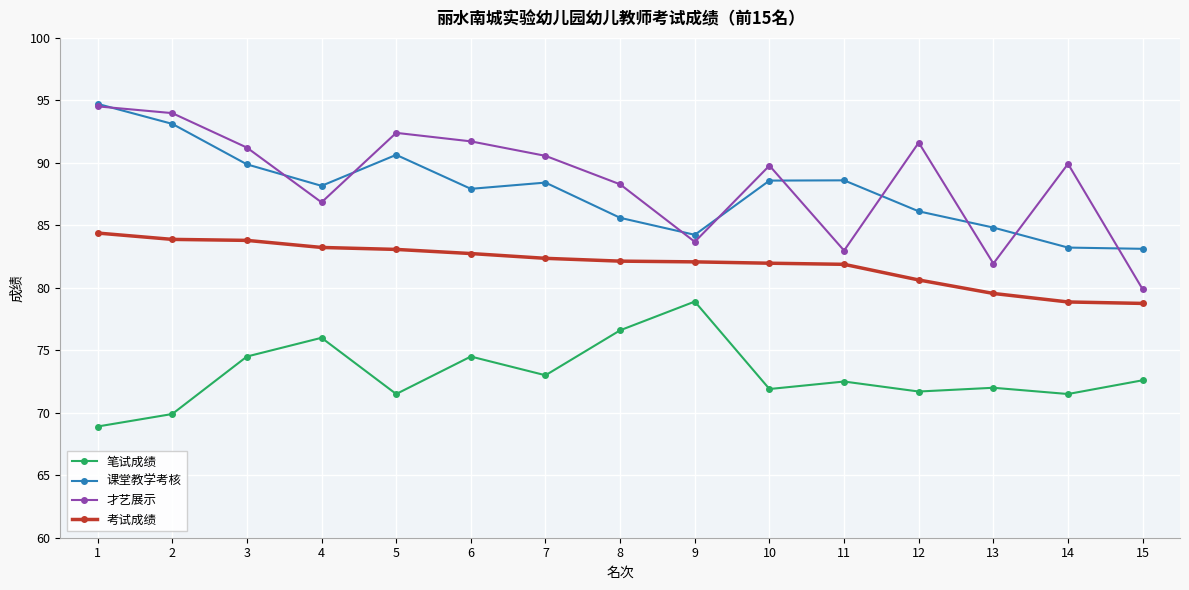

Is the value of 课堂教学考核 at 9 greater than the value of 笔试成绩 at 7?

Yes